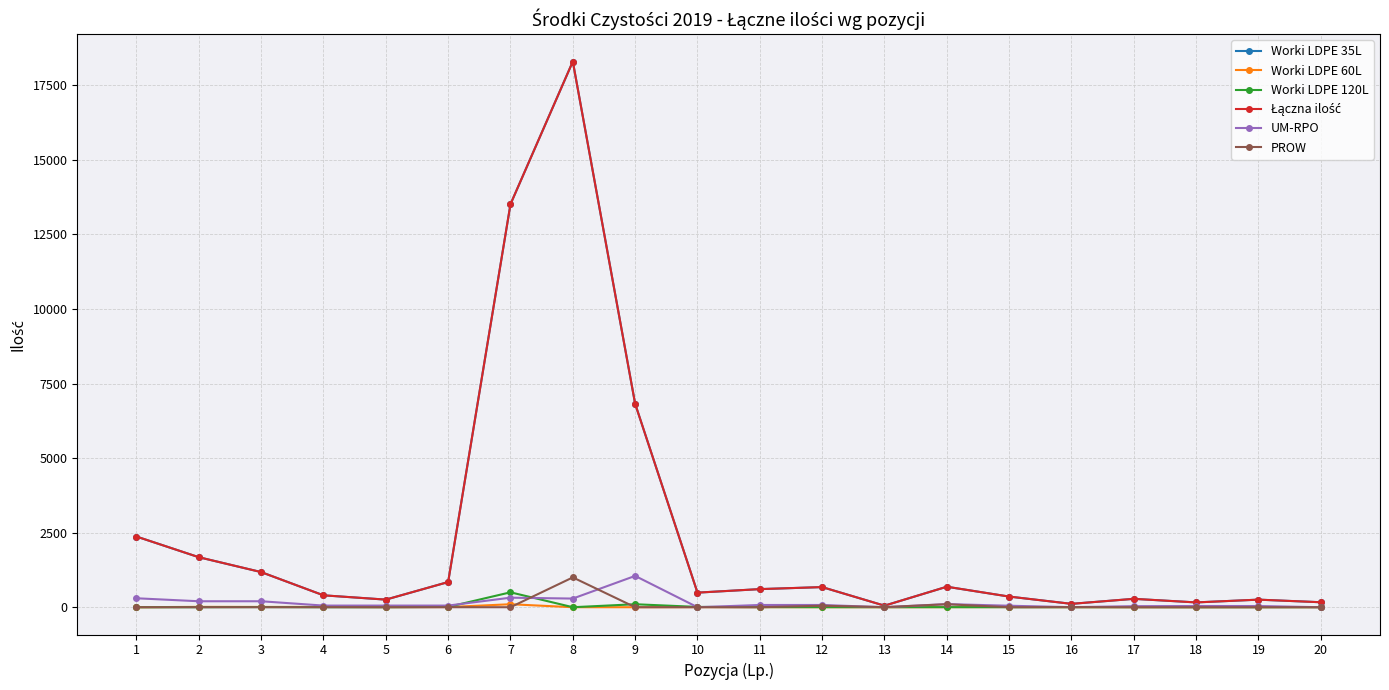

What is the greatest value displayed?

18300